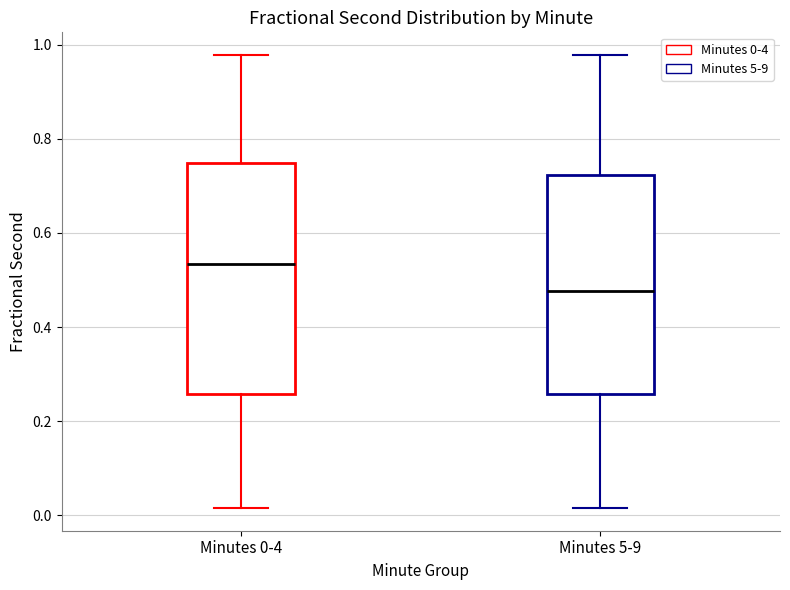

Reading left to right, transcribe this box plot: for each box, give where its median line is, the range the box spans, and where its two whiskers end, as read against the y-axis. The values are not printed on the chart, so give them approximately, as read against the axis.

Minutes 0-4: median 0.54, box 0.26 to 0.74, whiskers 0.02 to 0.98
Minutes 5-9: median 0.48, box 0.26 to 0.72, whiskers 0.02 to 0.98